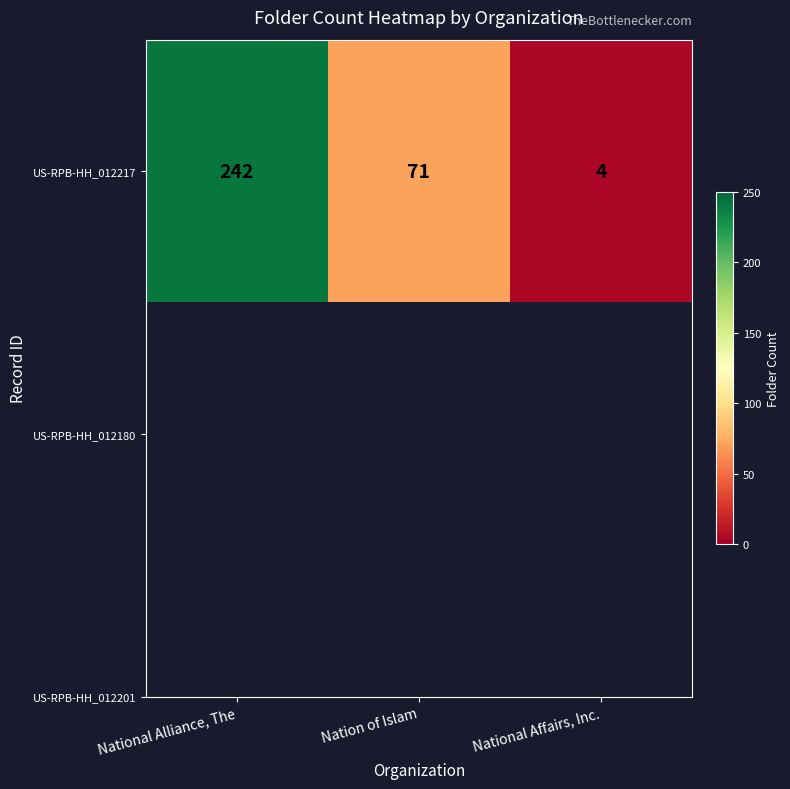

Reading right to left, what are all the values shown in this chart?

National Affairs, Inc.=4	Nation of Islam=71	National Alliance, The=242